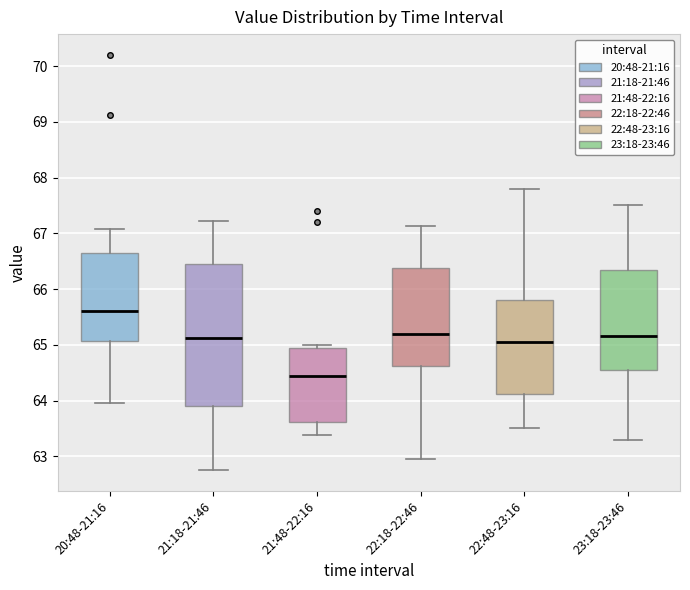

Where is the lower edge of the box for 21:48-22:16 on the y-axis? The values are not printed on the chart, so give them approximately, as read against the axis.

63.6